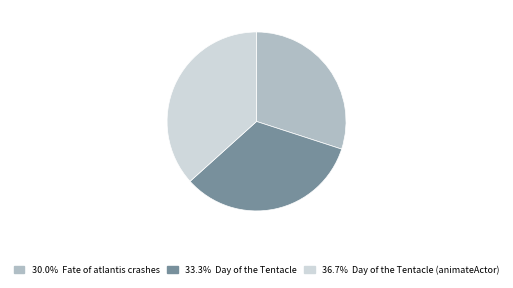

Do Fate of atlantis crashes and Day of the Tentacle (animateActor) together represent more than half of the pie?

Yes